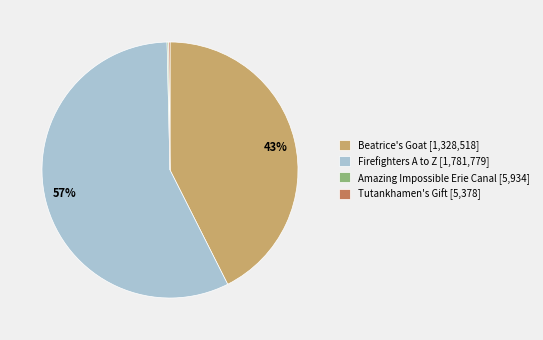

The Beatrice's Goat [1,328,518] slice represents 43% of the pie. True or false?

True